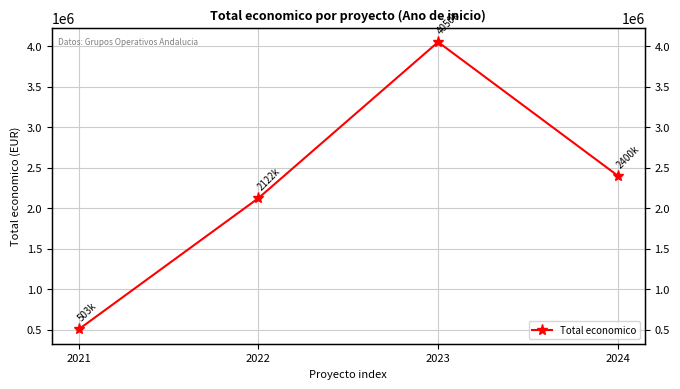

What is the value of the 4th point from the left?

2400341